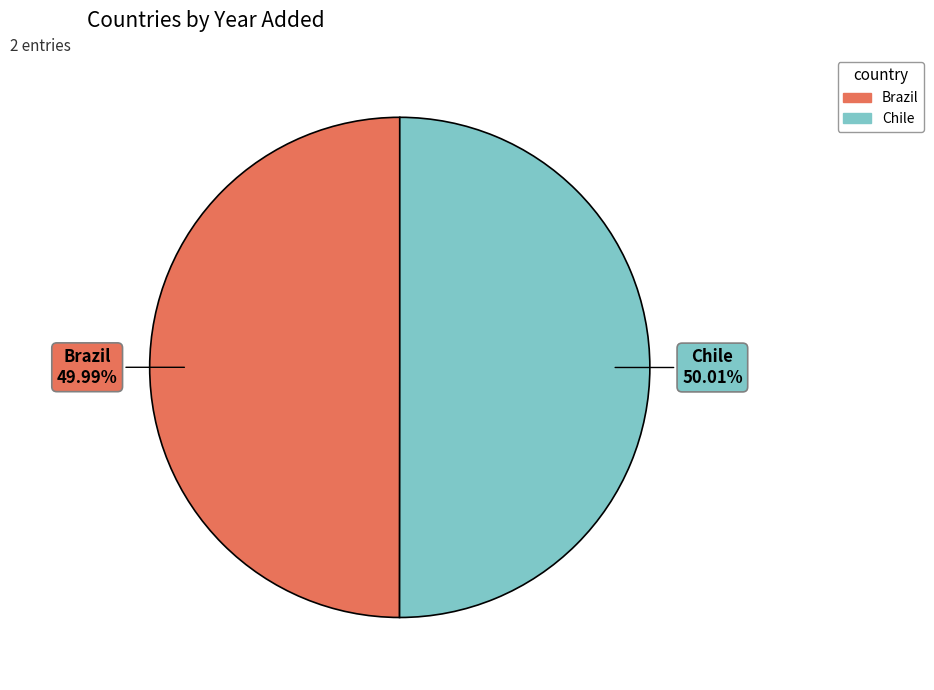

Does any single category account for the majority?

Yes